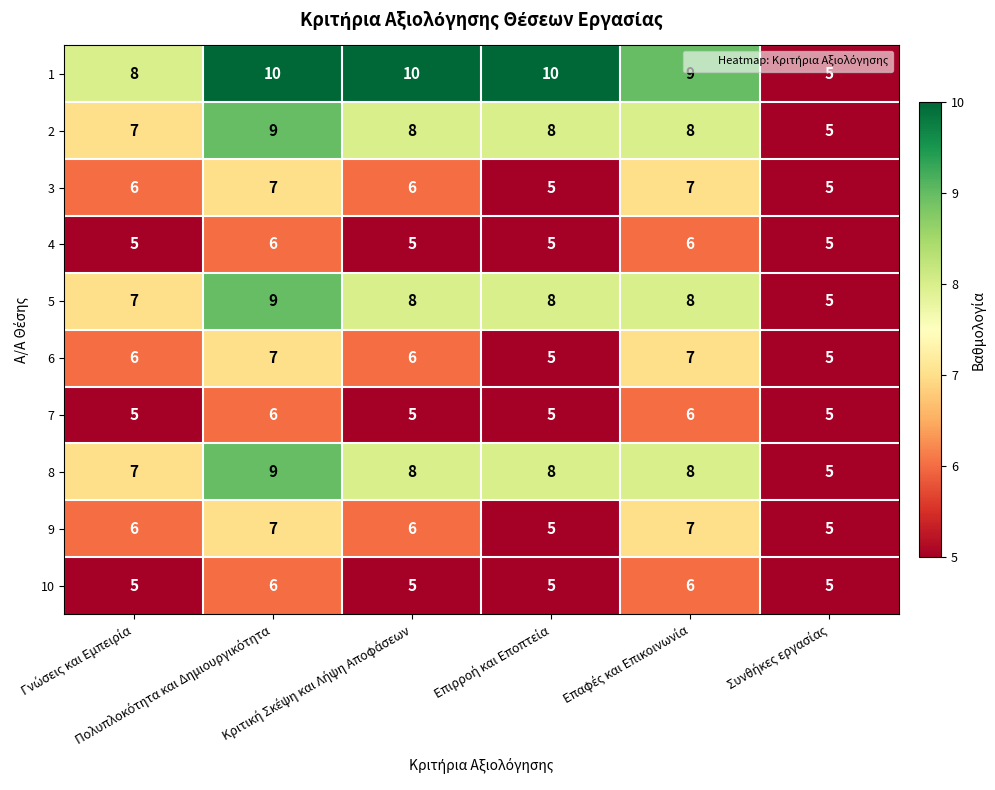

What is the lowest value of the 8 series?

5